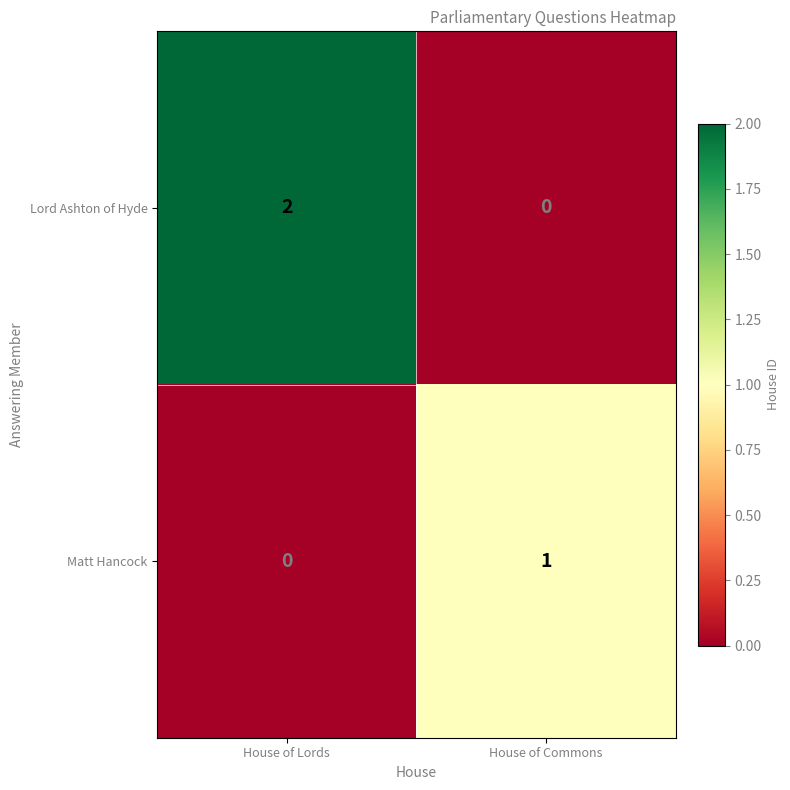

Which series has the largest total across all categories?

Lord Ashton of Hyde